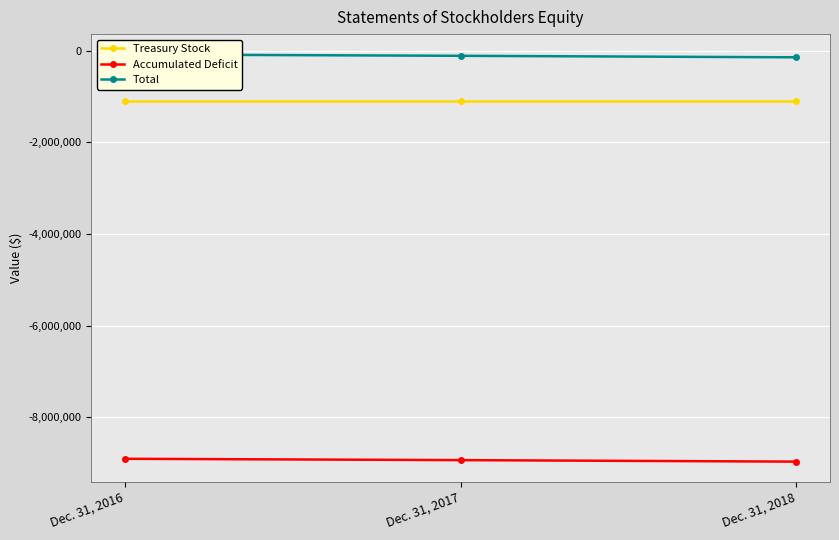

What are all the series names shown in the legend?

Treasury Stock, Accumulated Deficit, Total